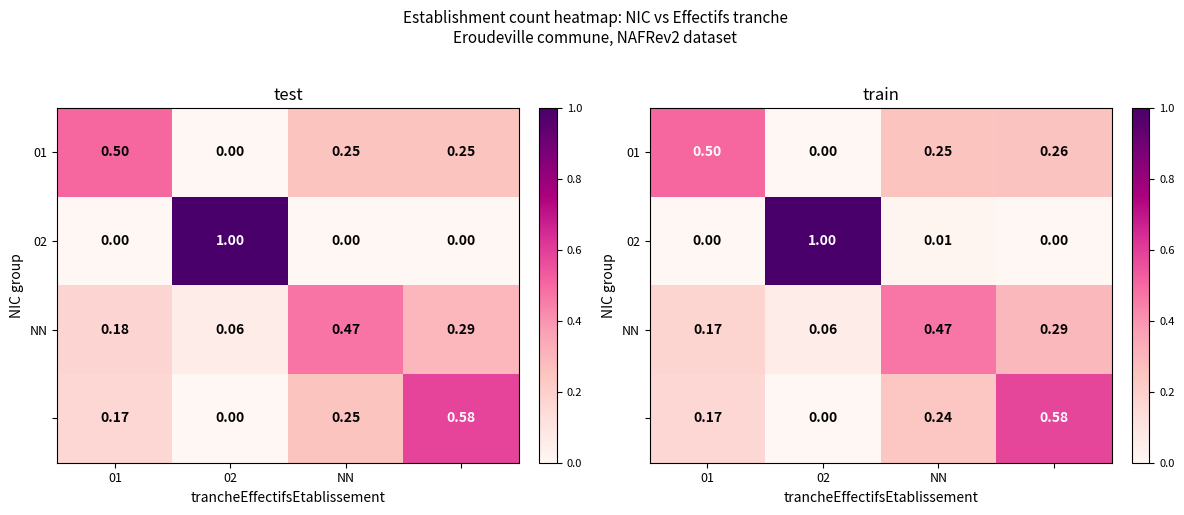

Rank the series at 02 from lowest to highest value.

row_0, row_3, row_2, row_1